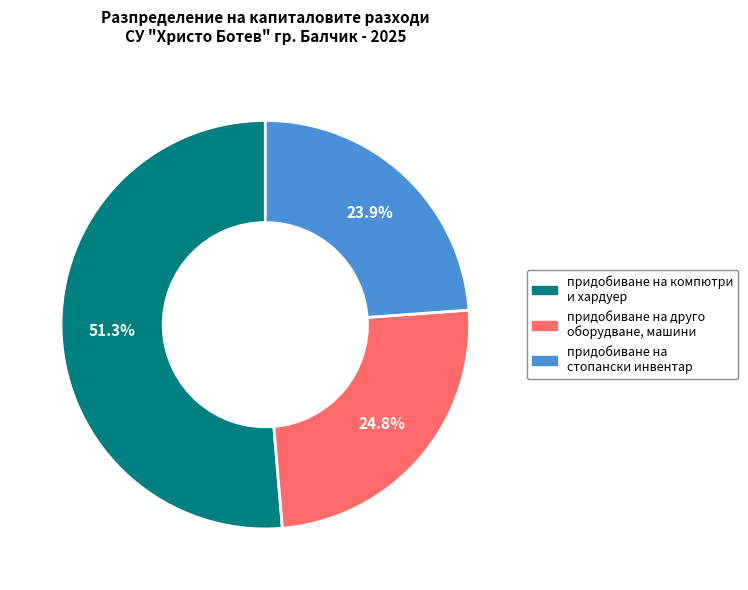

What percentage do придобиване на стопански инвентар and придобиване на друго оборудване, машини together represent?

48.7%